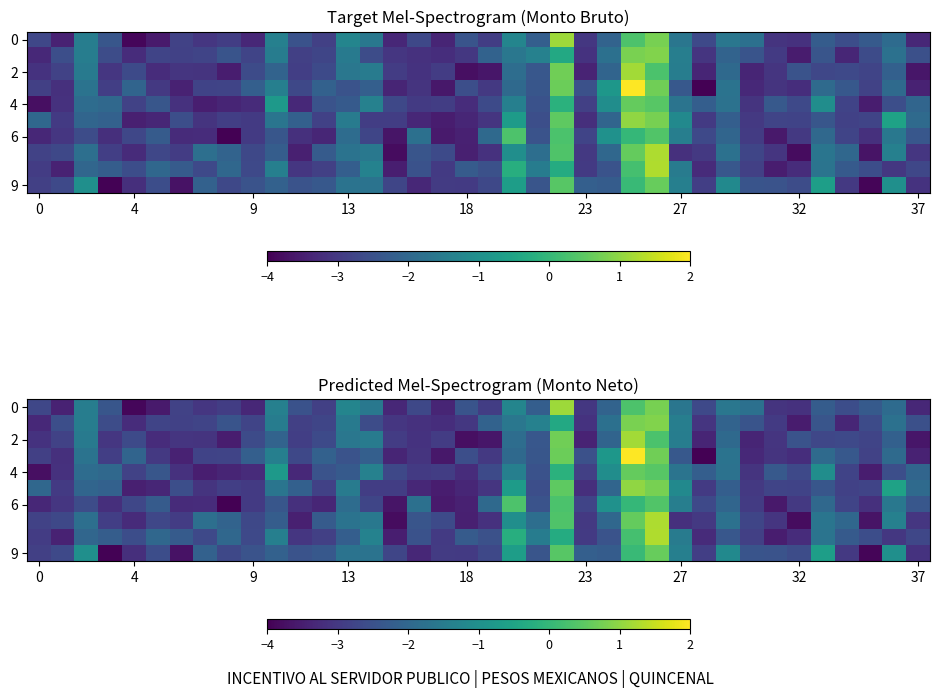

The 9 series shows -2.6 at 32. True or false?

True